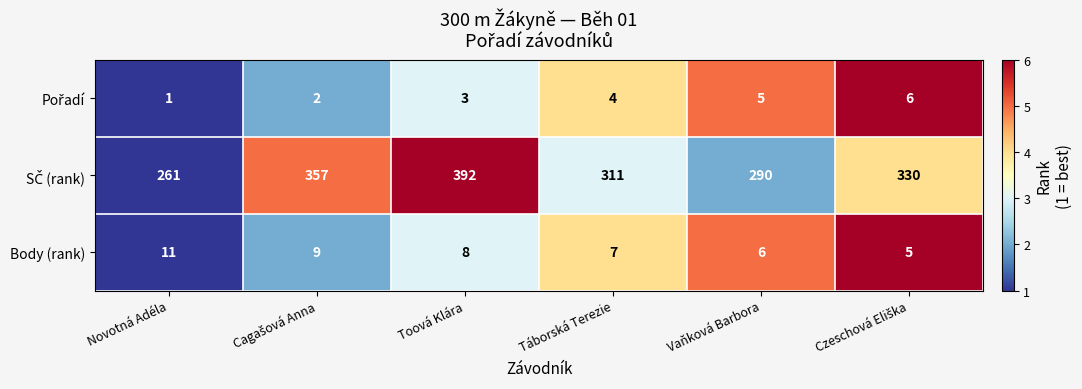

What is the difference between the highest and lowest values at Vaňková Barbora?

285